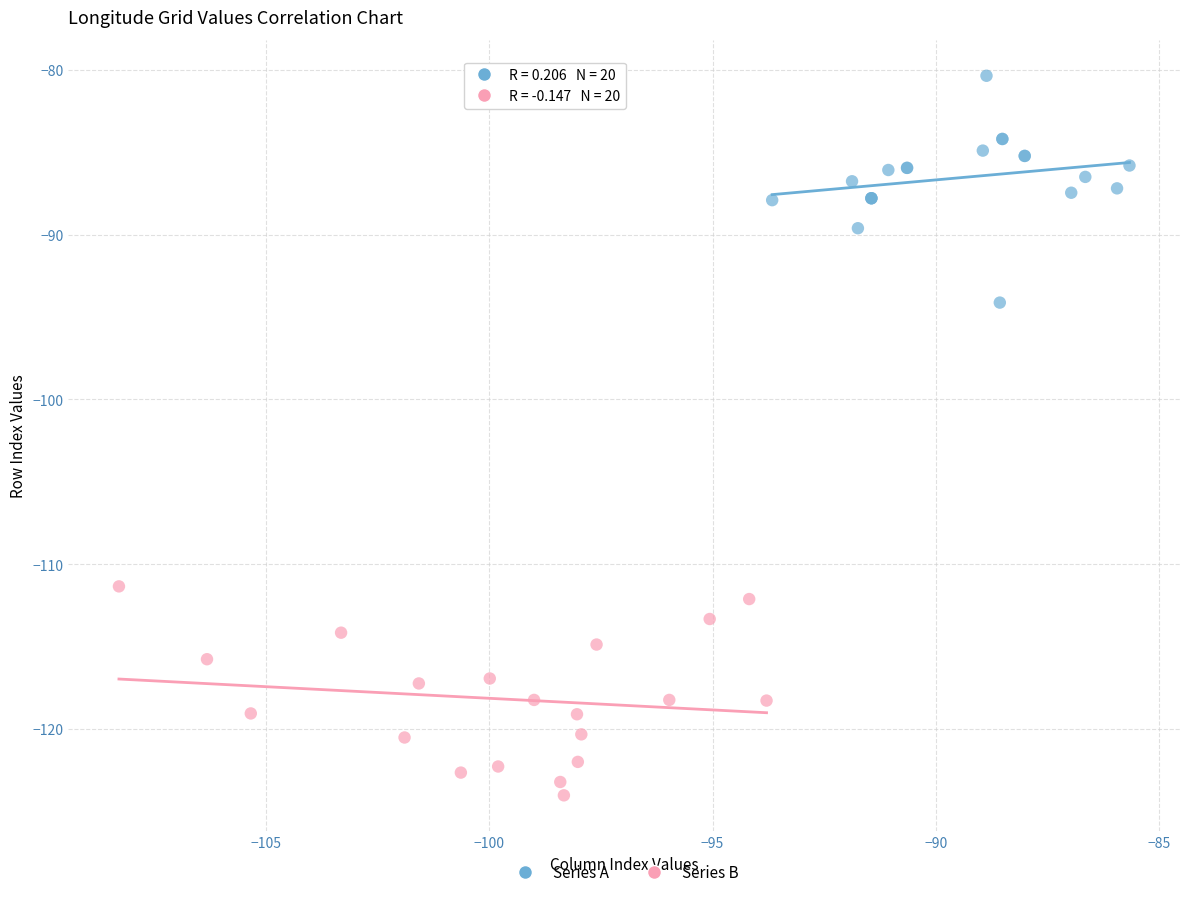

Which series reaches the maximum Y coordinate?

Series A